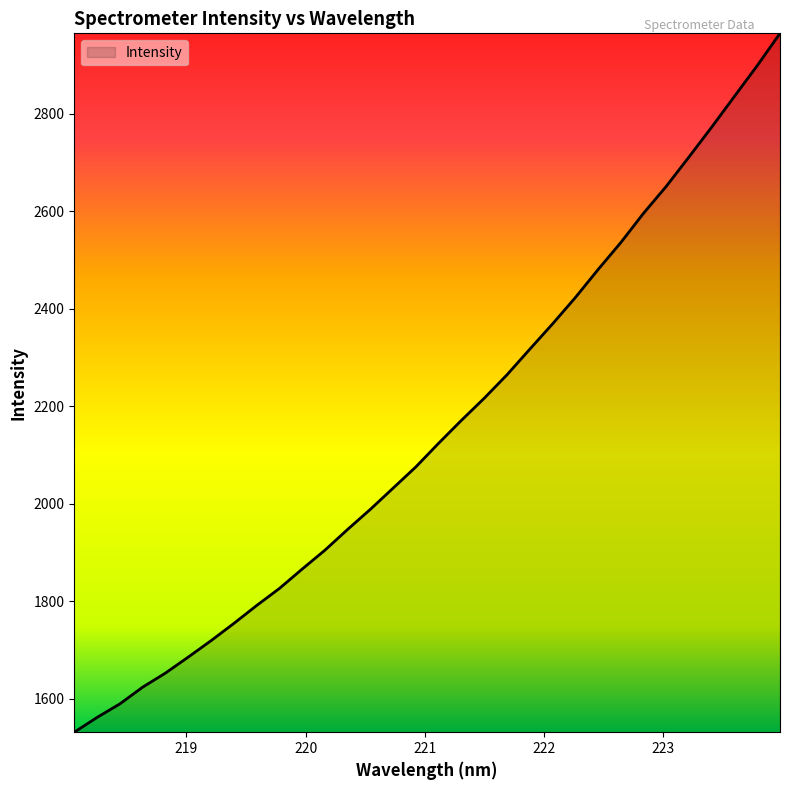

How many values are below 2124?

16